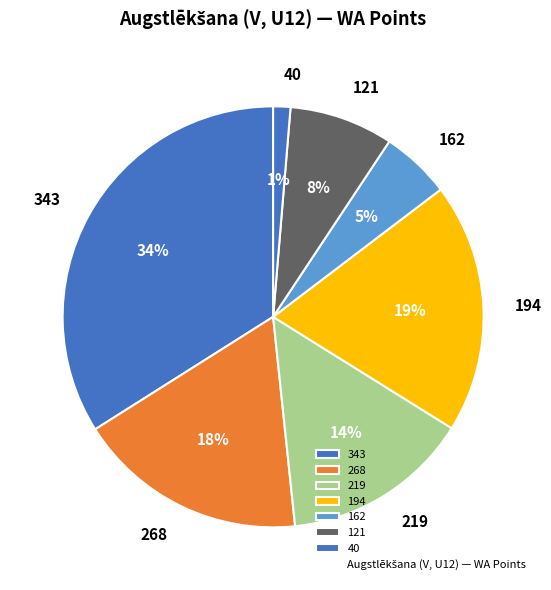

To the nearest percent, what is the difference between the largest and smallest slice percentages?

33%